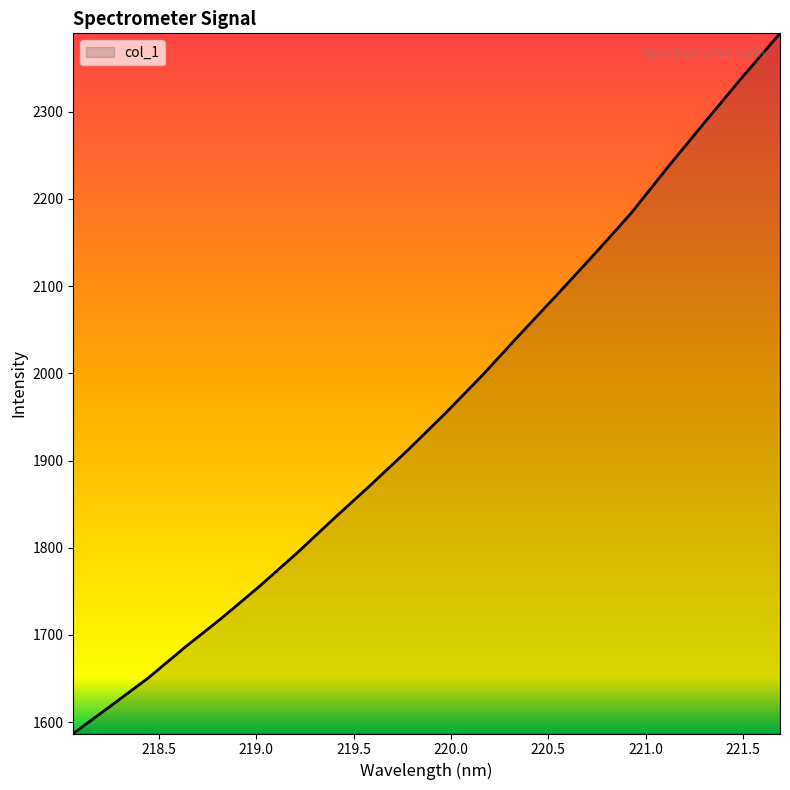

What is the maximum value shown in the chart?

2389.8